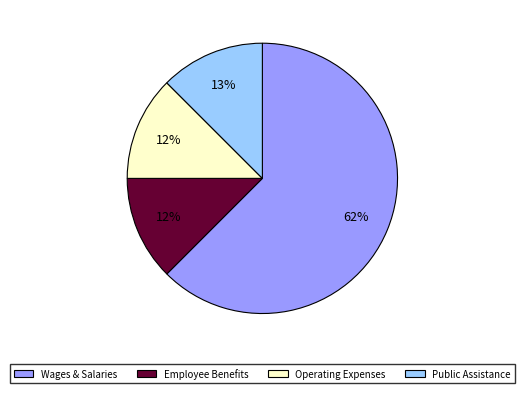

How many segments does this pie chart have?

4